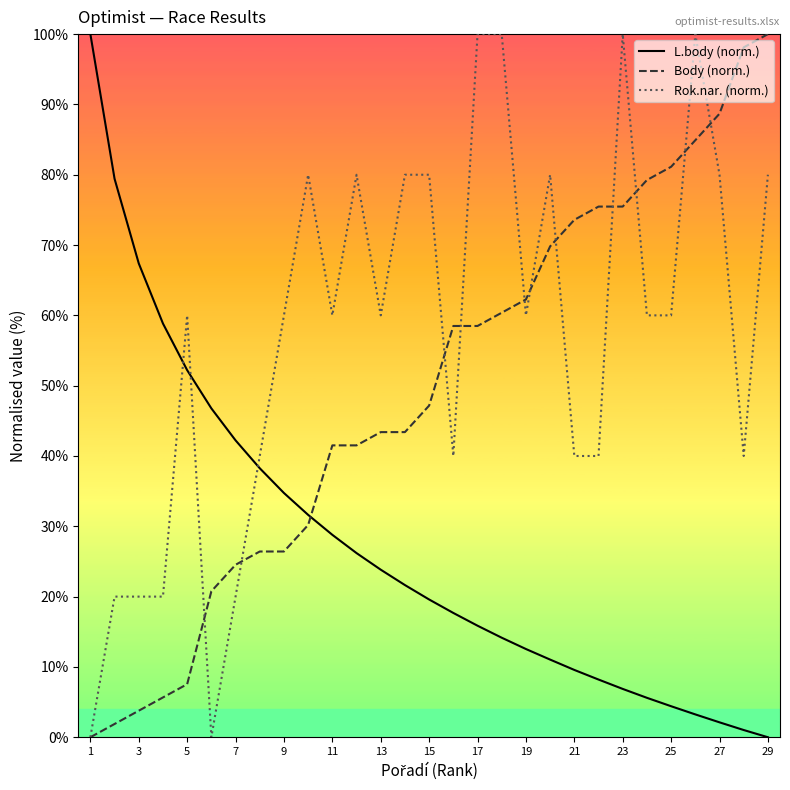

Which series has the largest total across all categories?

Rok.nar. (norm.)